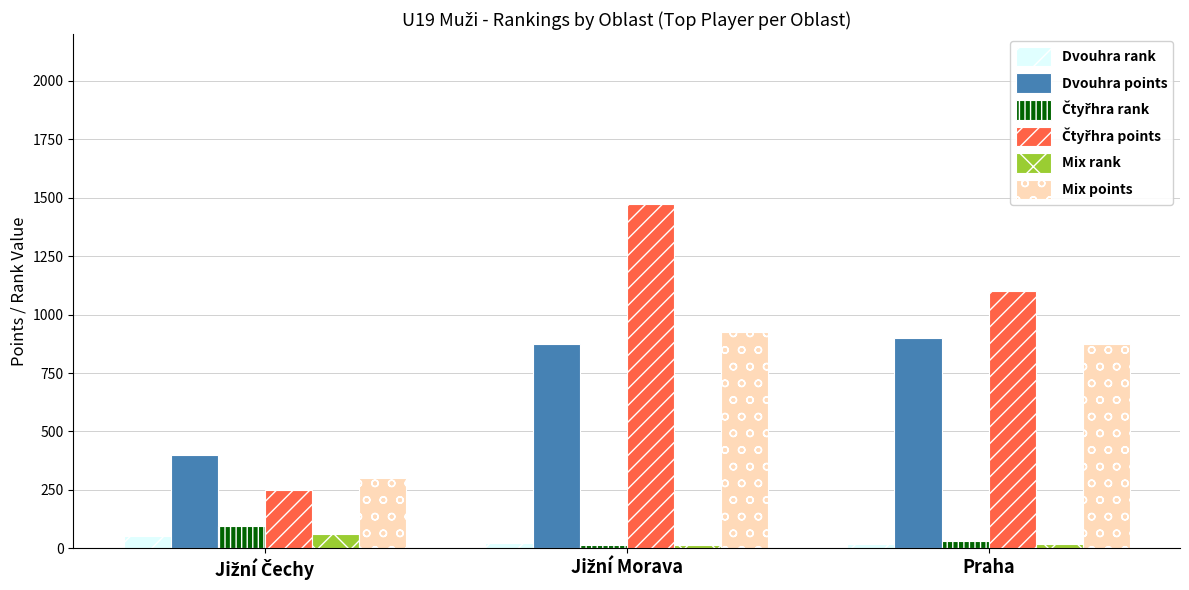

What is the sum of all Dvouhra rank values?

92